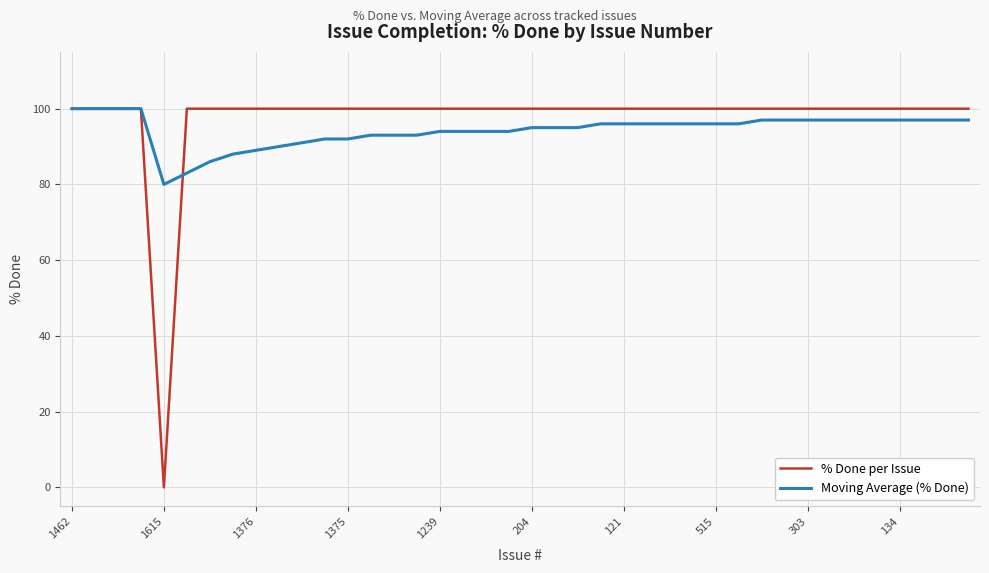

What is the highest value of the Moving Average (% Done) series?

100